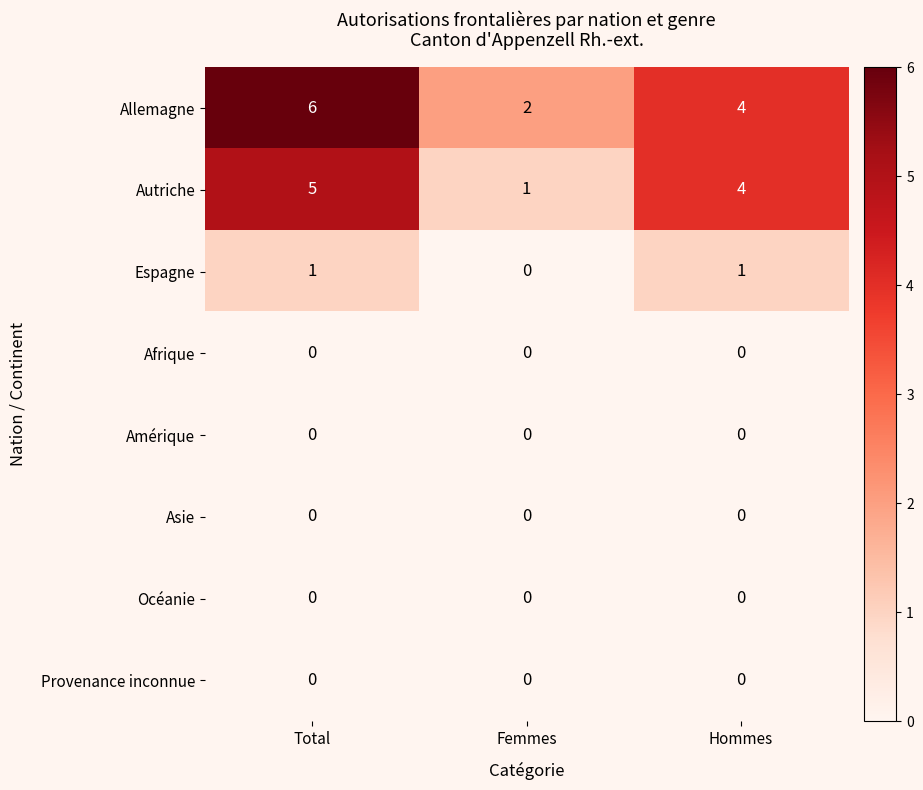

Which series changed the most between Total and Hommes?

Allemagne